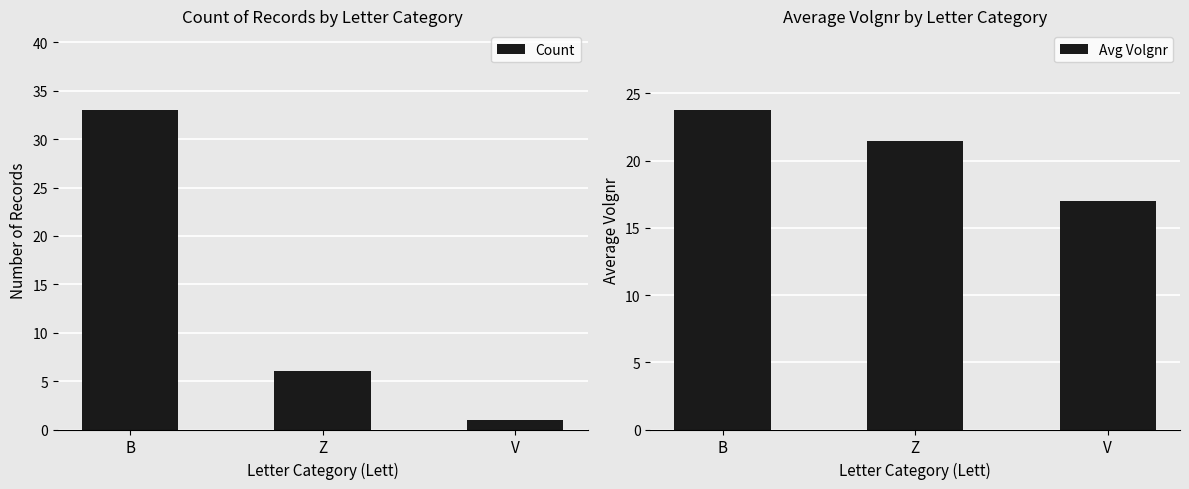

How many values in the Avg Volgnr series are below 21?

1